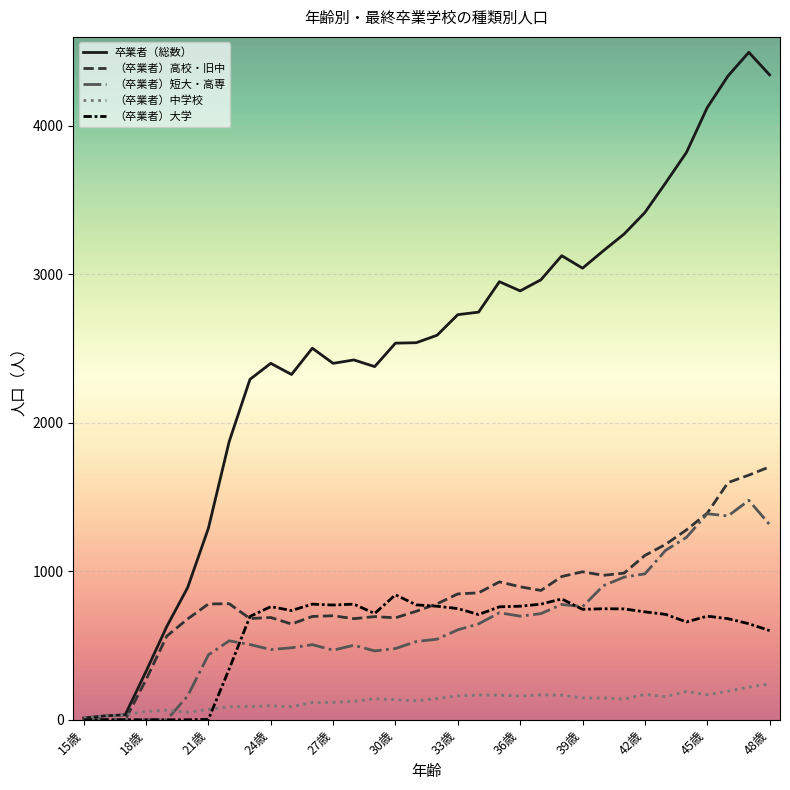

Rank the series by their maximum value, from highest to lowest.

卒業者（総数）, （卒業者）高校・旧中, （卒業者）短大・高専, （卒業者）大学, （卒業者）中学校